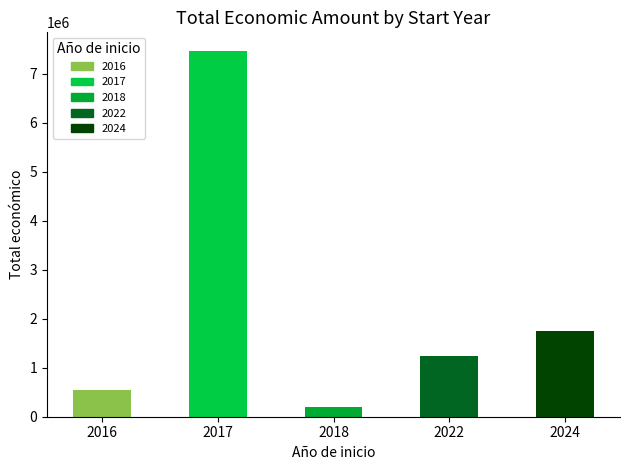

Are the bars grouped side by side (vs. stacked)?

No